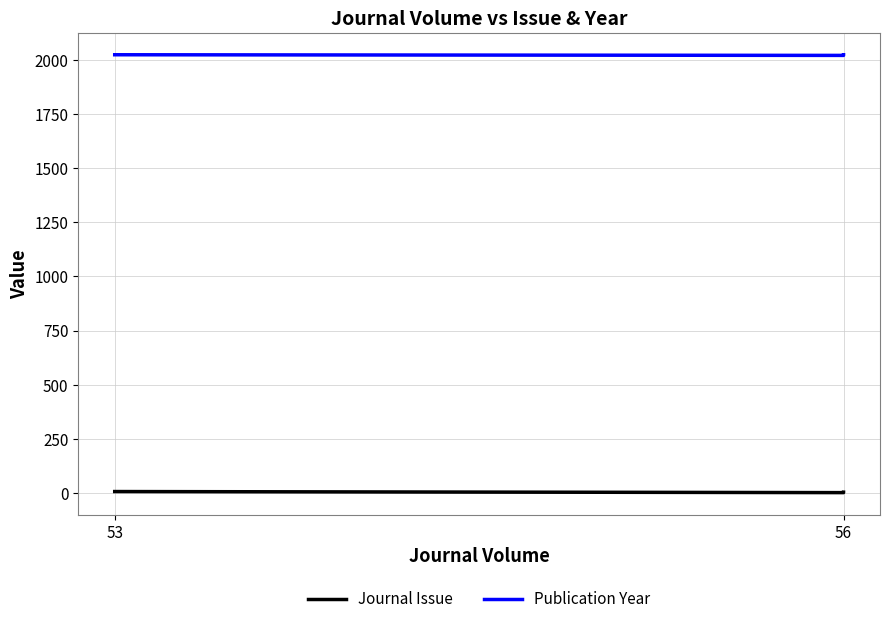

At which category is the sum across all series the highest?

53